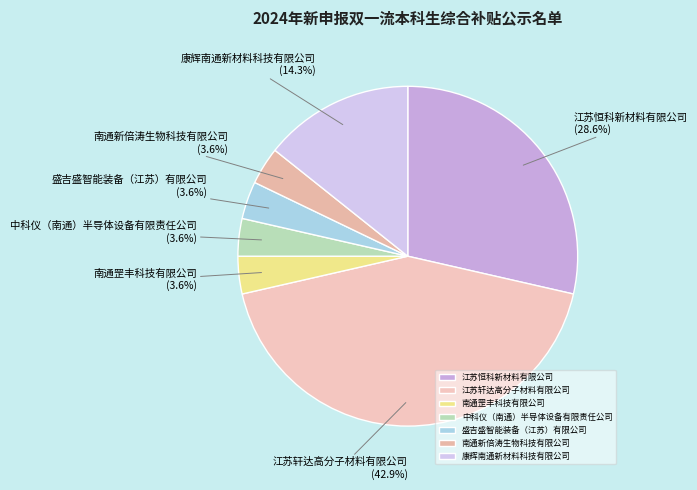

Between 江苏轩达高分子材料有限公司 and 南通罡丰科技有限公司, which is larger?

江苏轩达高分子材料有限公司